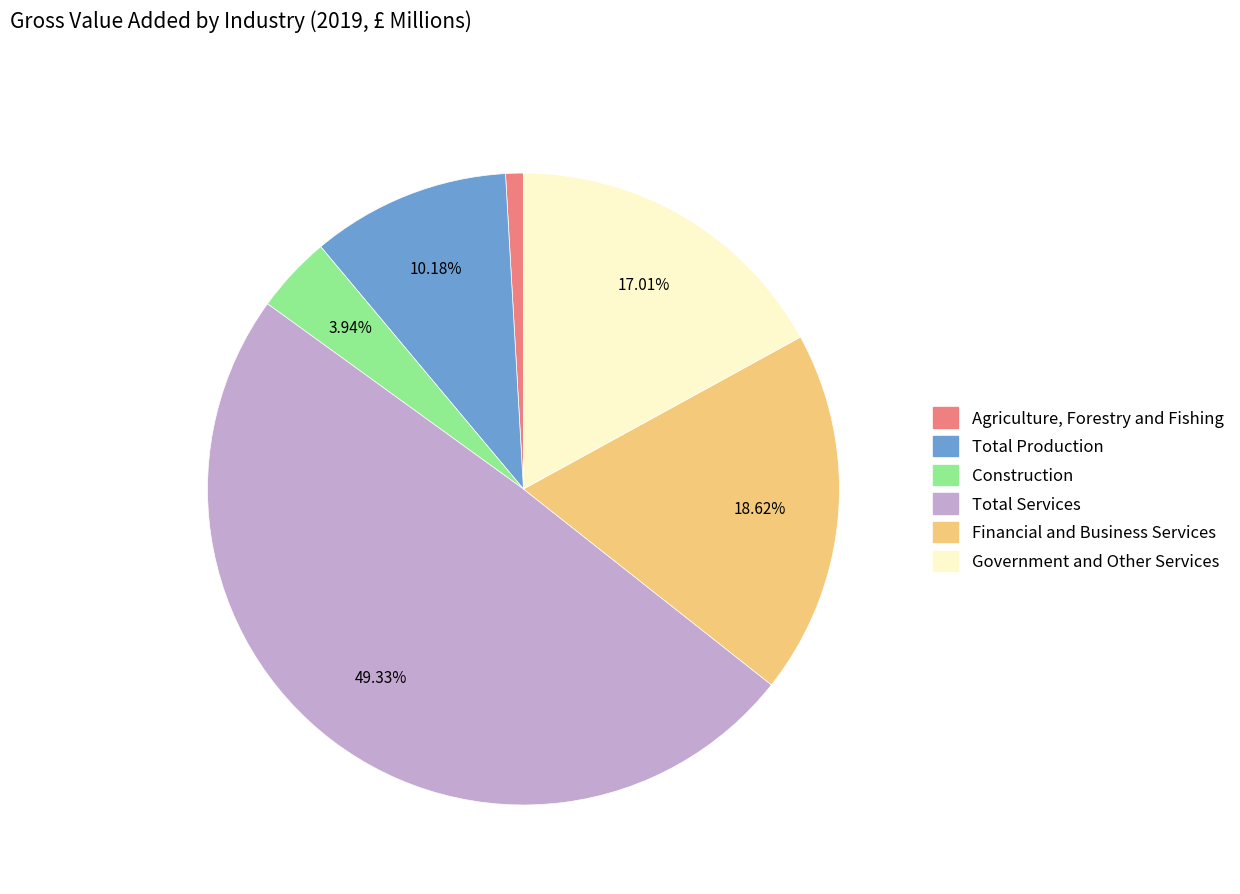

True or false: Agriculture, Forestry and Fishing accounts for 1% of the total.

True